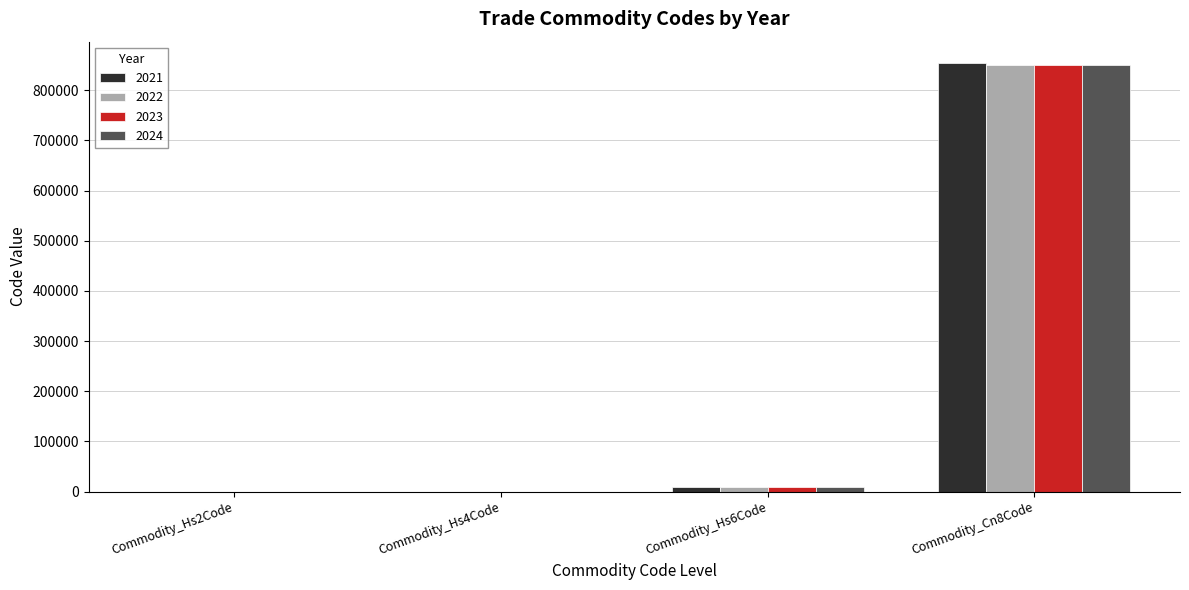

At which category is the sum across all series the highest?

Commodity_Cn8Code